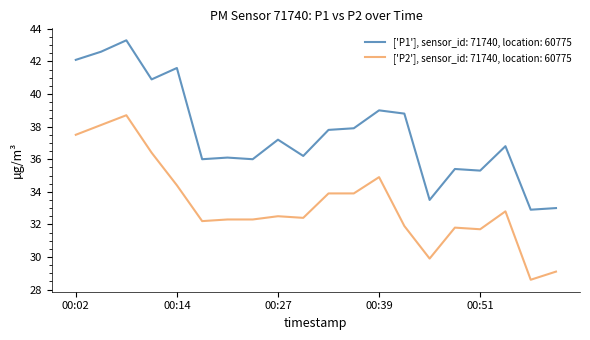

List the series in order of their overall mean, lowest first.

['P2'], sensor_id: 71740, location: 60775, ['P1'], sensor_id: 71740, location: 60775